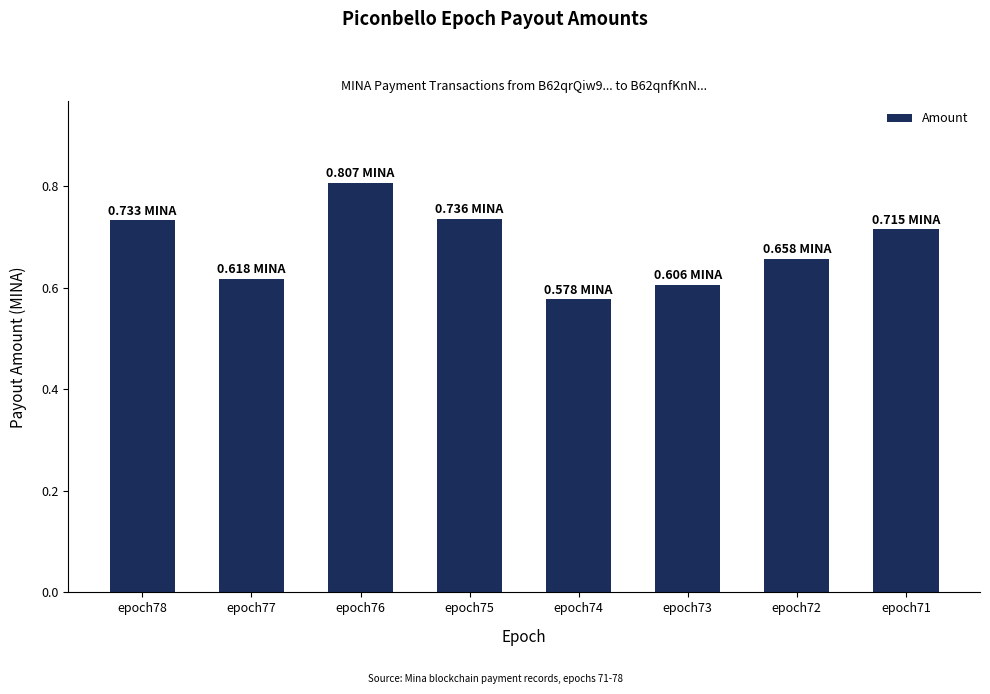

Which has a higher value, epoch73 or epoch72?

epoch72